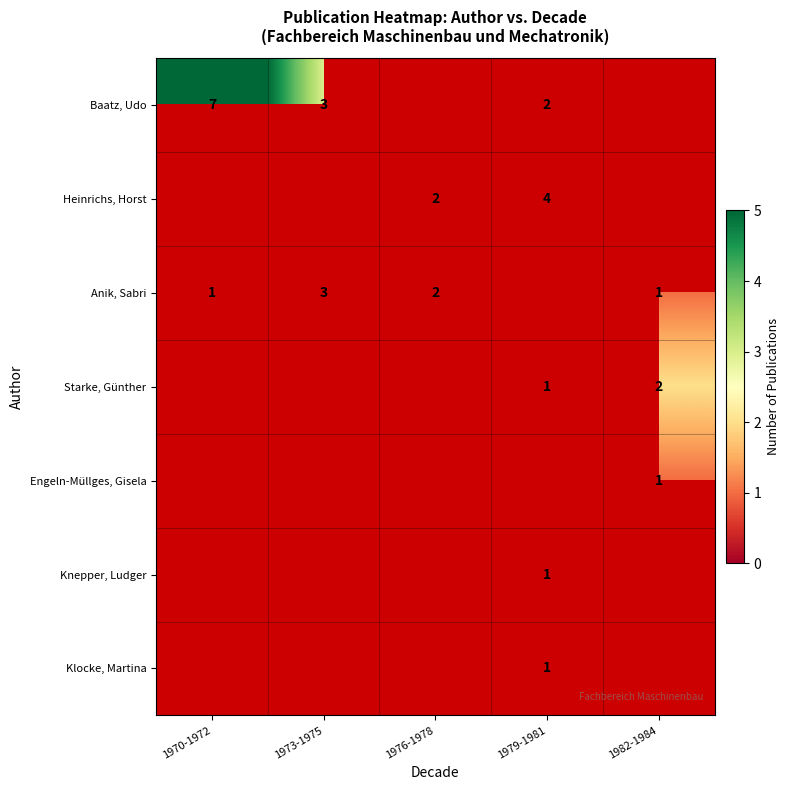

Is it true that Knepper, Ludger equals 1 at 1979-1981?

True